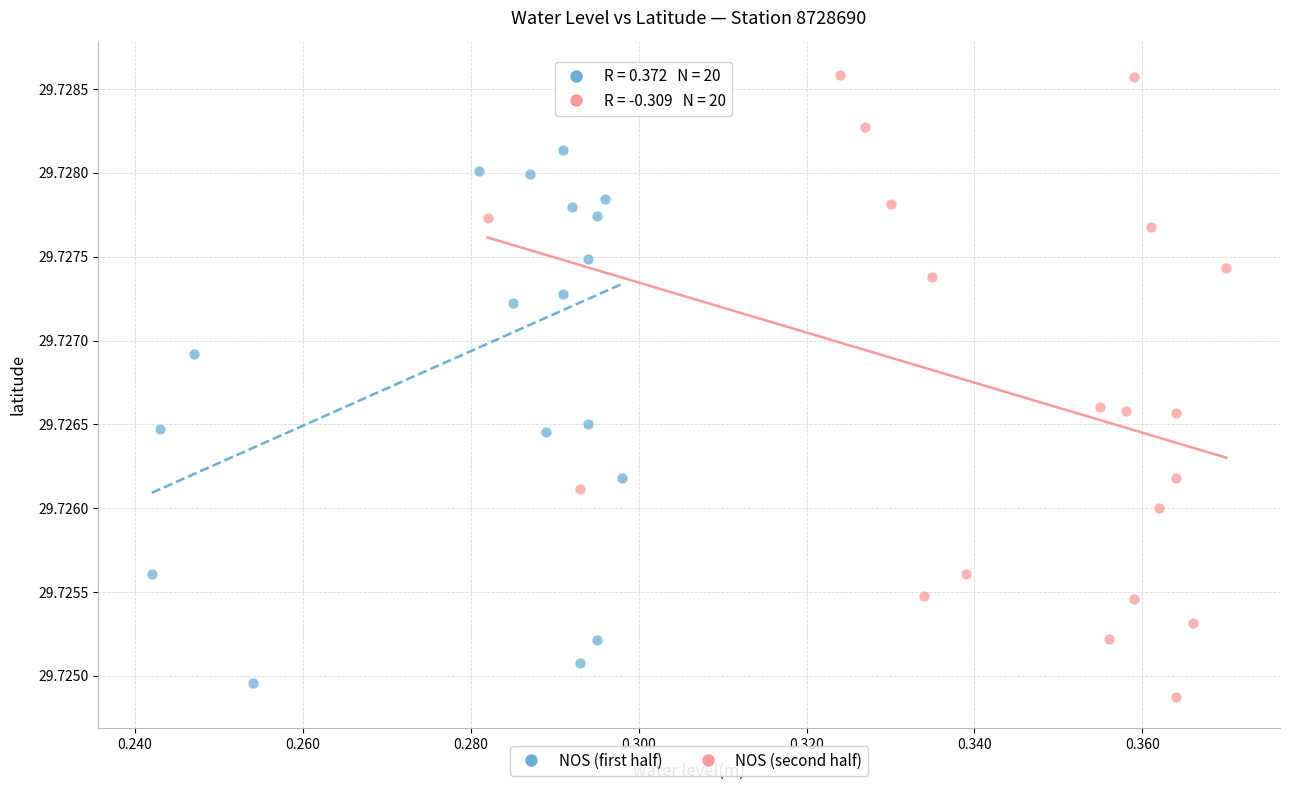

What are all the series names shown in the legend?

NOS (first half), NOS (second half)